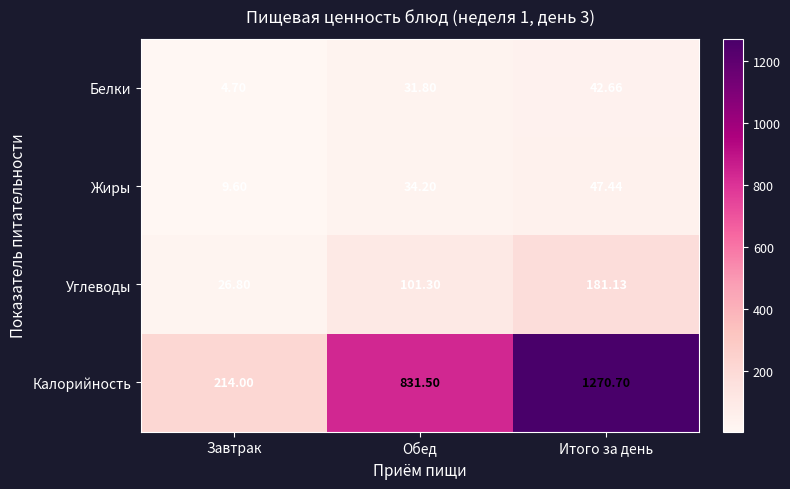

Is the value of Углеводы at Завтрак greater than the value of Белки at Завтрак?

Yes